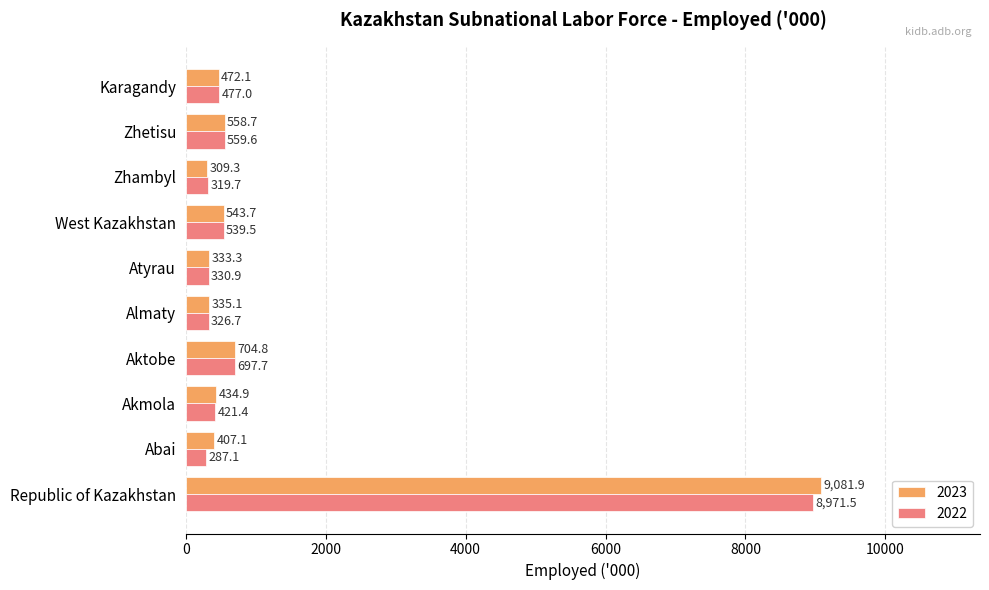

The value of 2022 at Atyrau is 330.9. True or false?

True